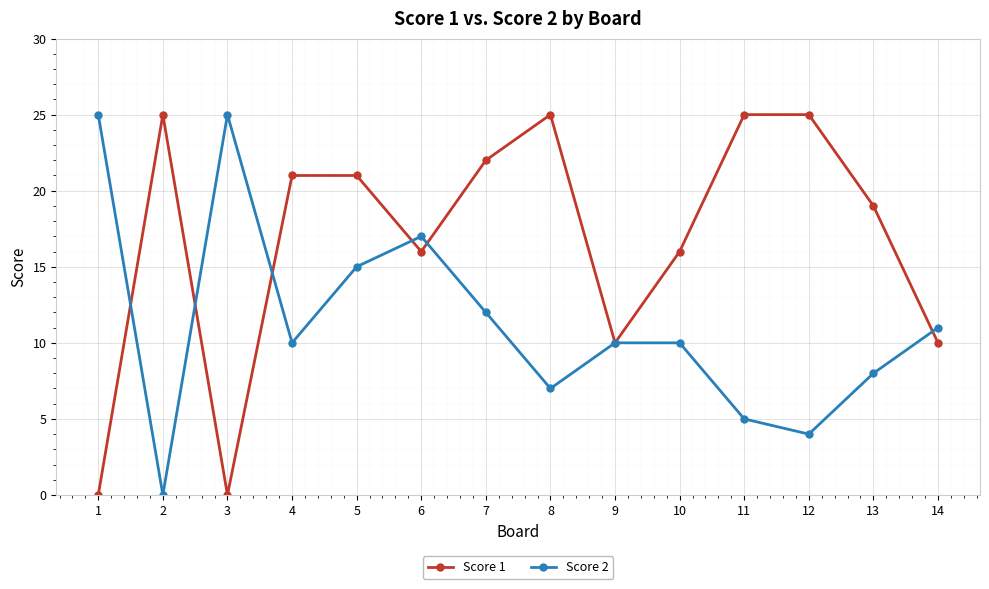

What is the total value across all series at 13?

27